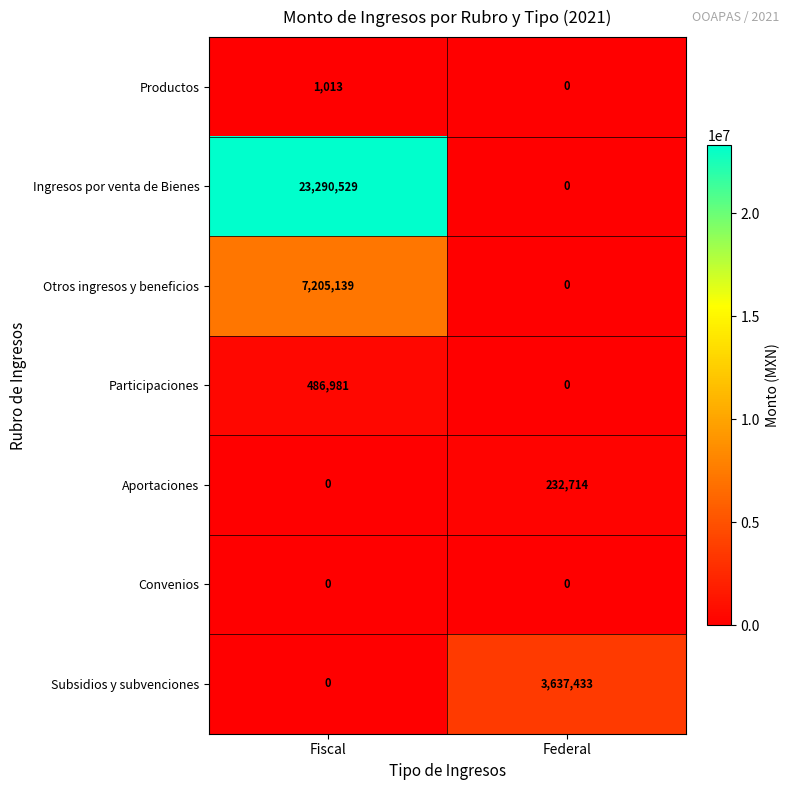

Which series has the widest spread of values?

Ingresos por venta de Bienes